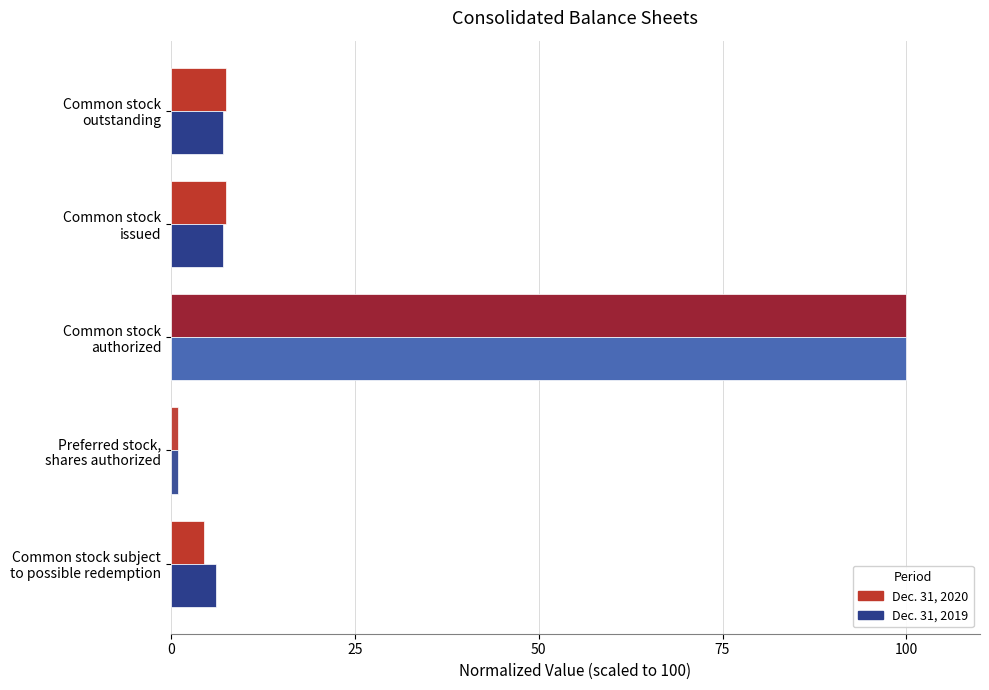

Rank the series by their average value, from lowest to highest.

Dec. 31, 2020, Dec. 31, 2019